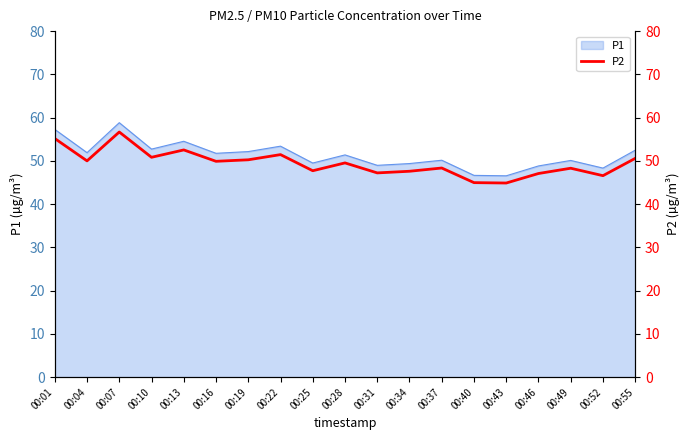

Reading left to right, list all the values displayed in this chart.

55.2	50.0	56.7	50.8	52.5	49.9	50.2	51.5	47.7	49.5	47.2	47.6	48.4	45.0	44.9	47.1	48.3	46.6	50.6